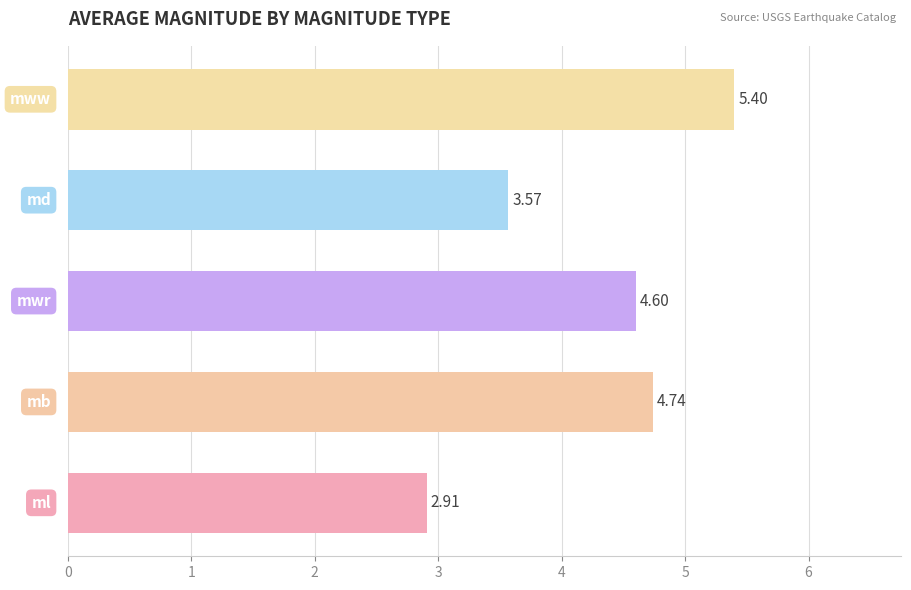

What is the average value?

4.2